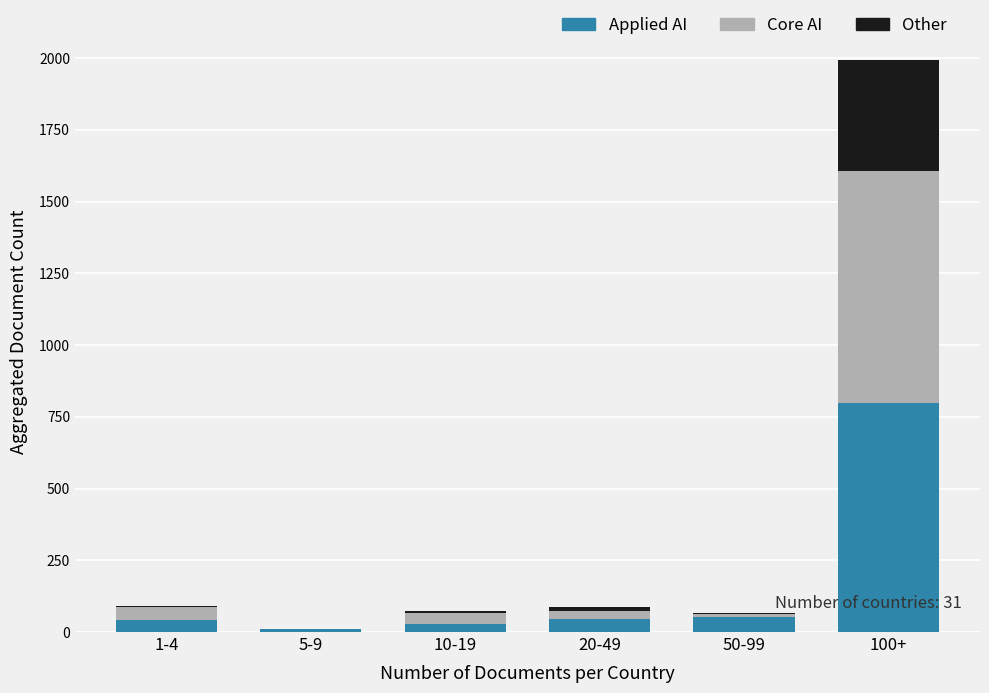

What is the total value across all series at 100+?

1993